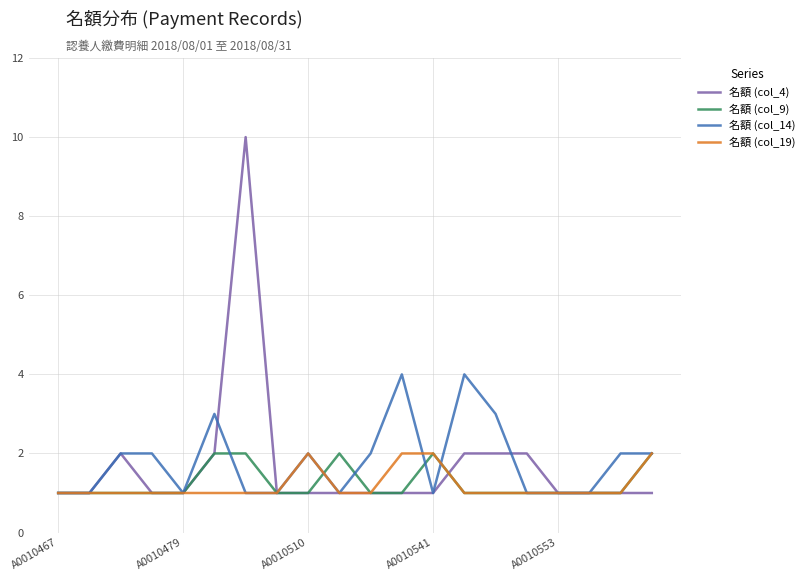

What is the greatest value displayed?

10